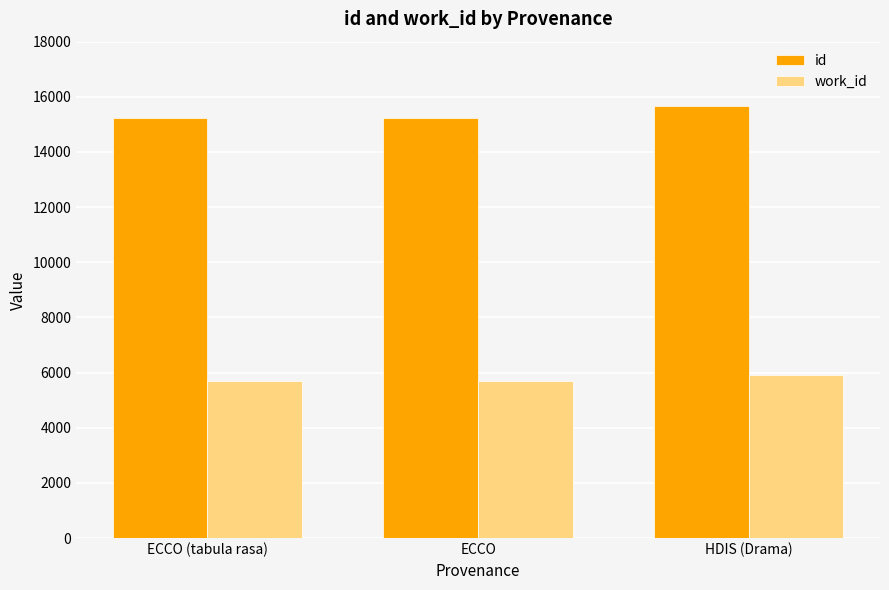

At which category is the sum across all series the highest?

HDIS (Drama)